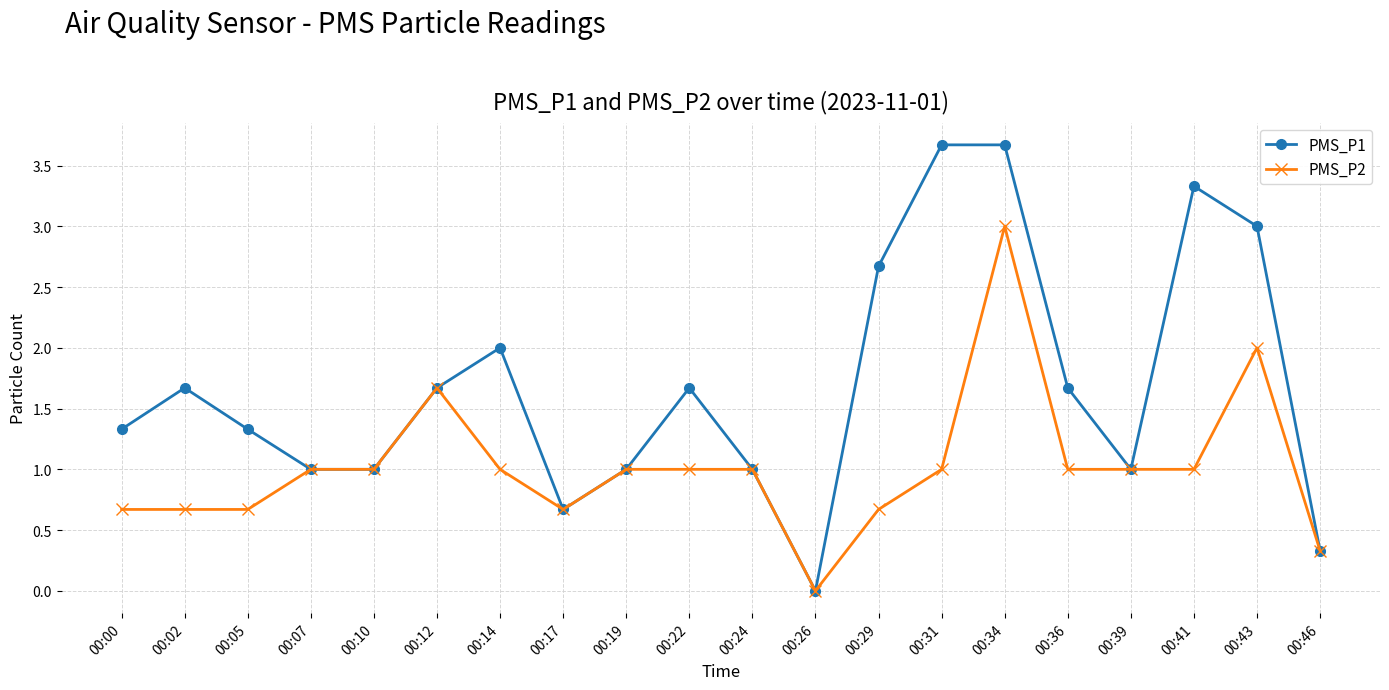

What is the maximum value for PMS_P1?

3.7